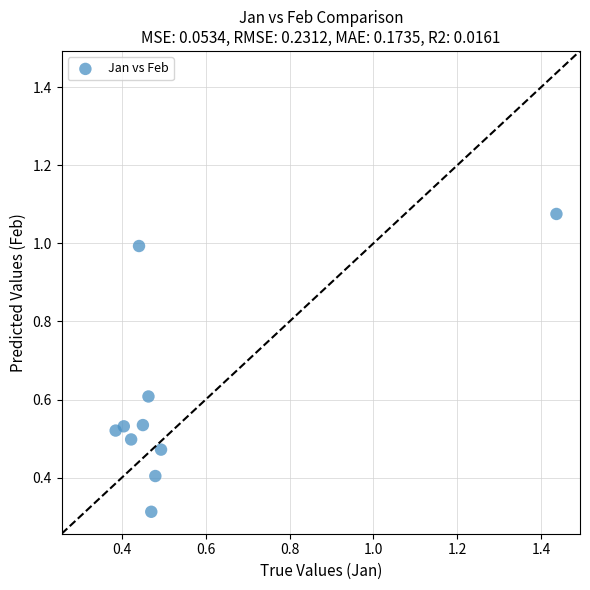

What is the average Y value?

0.6